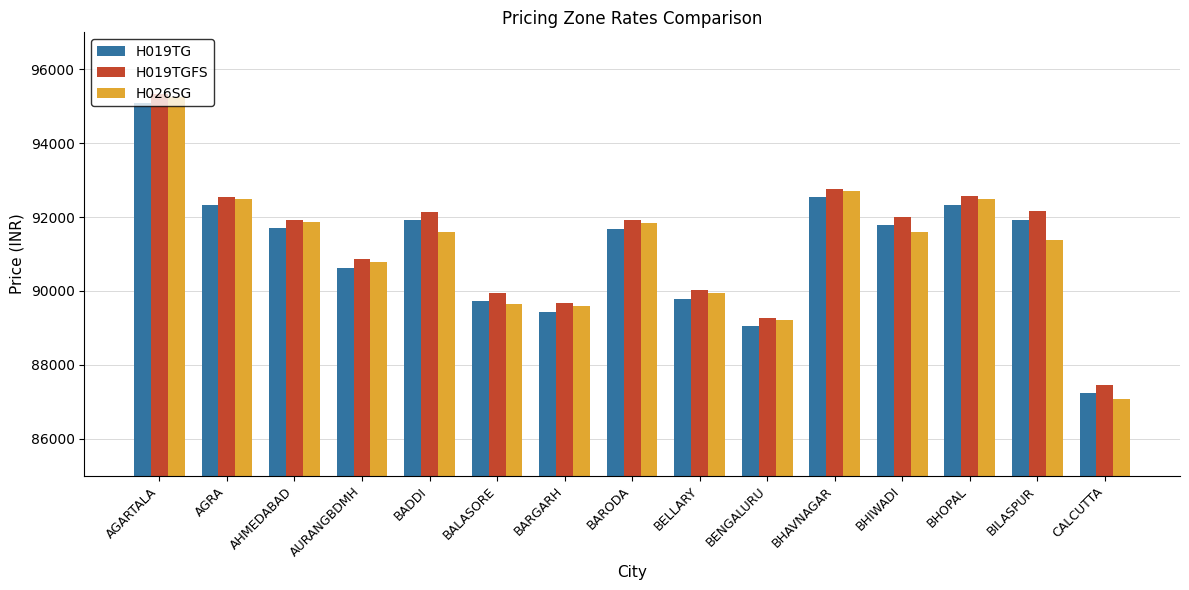

What is the difference between the H019TG values at BHOPAL and BILASPUR?

409